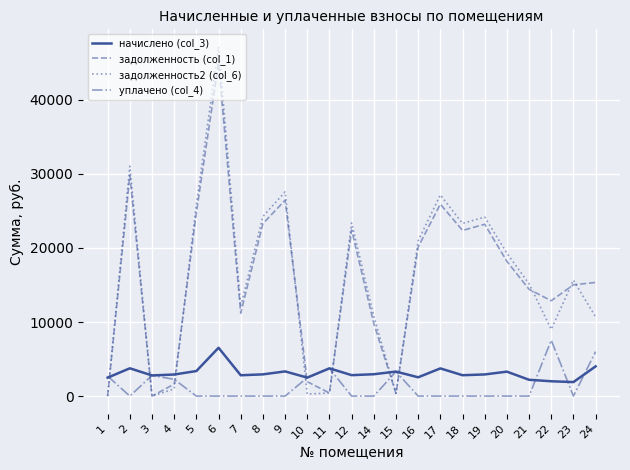

At how many categories does at least one series exceed 13394?

14